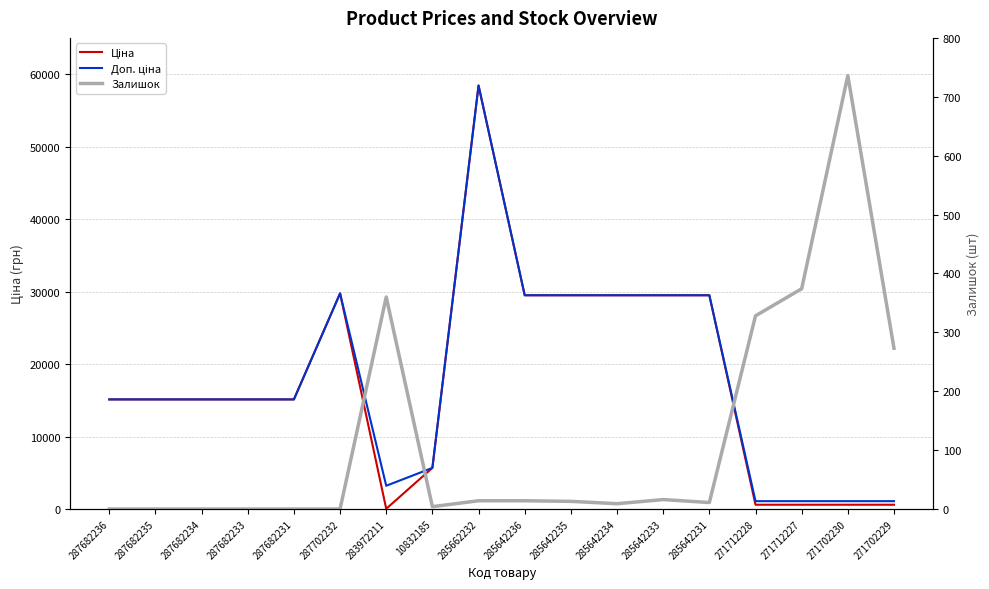

Where do Залишок and Ціна first cross each other?

287702232 and 283972211